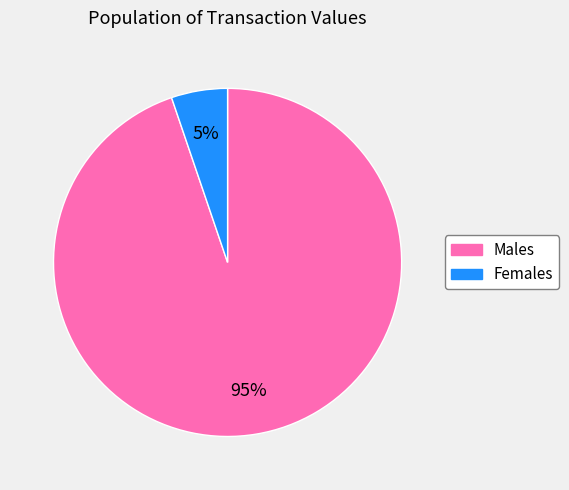

Does any single category account for the majority?

Yes